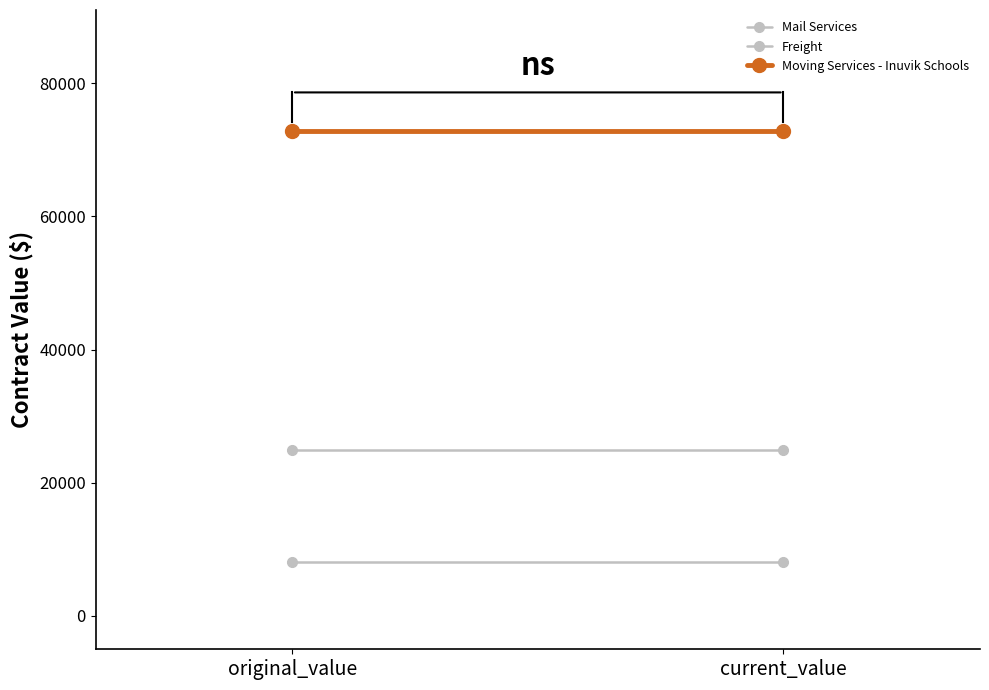

Rank the series at current_value from highest to lowest value.

Moving Services - Inuvik Schools, Mail Services, Freight